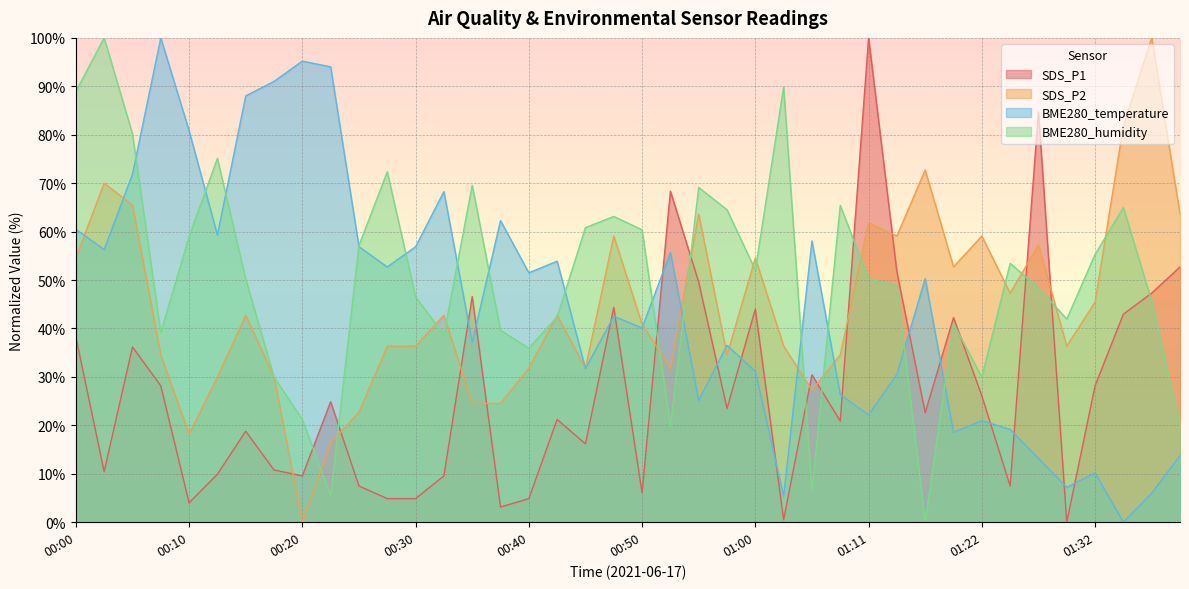

The SDS_P2 series shows 45.5 at 01:32. True or false?

True